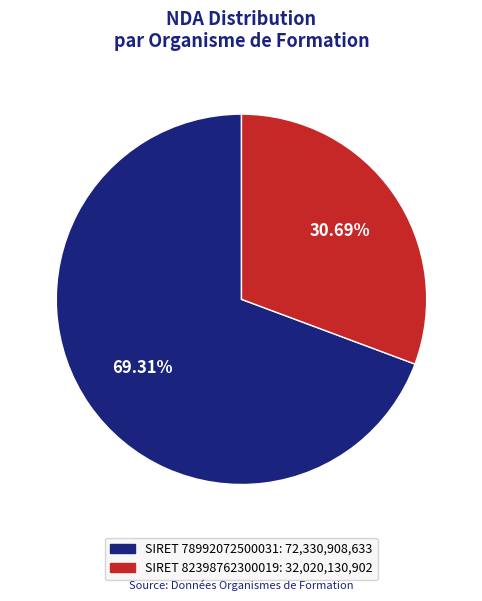

To the nearest percent, what is the average slice percentage?

50%